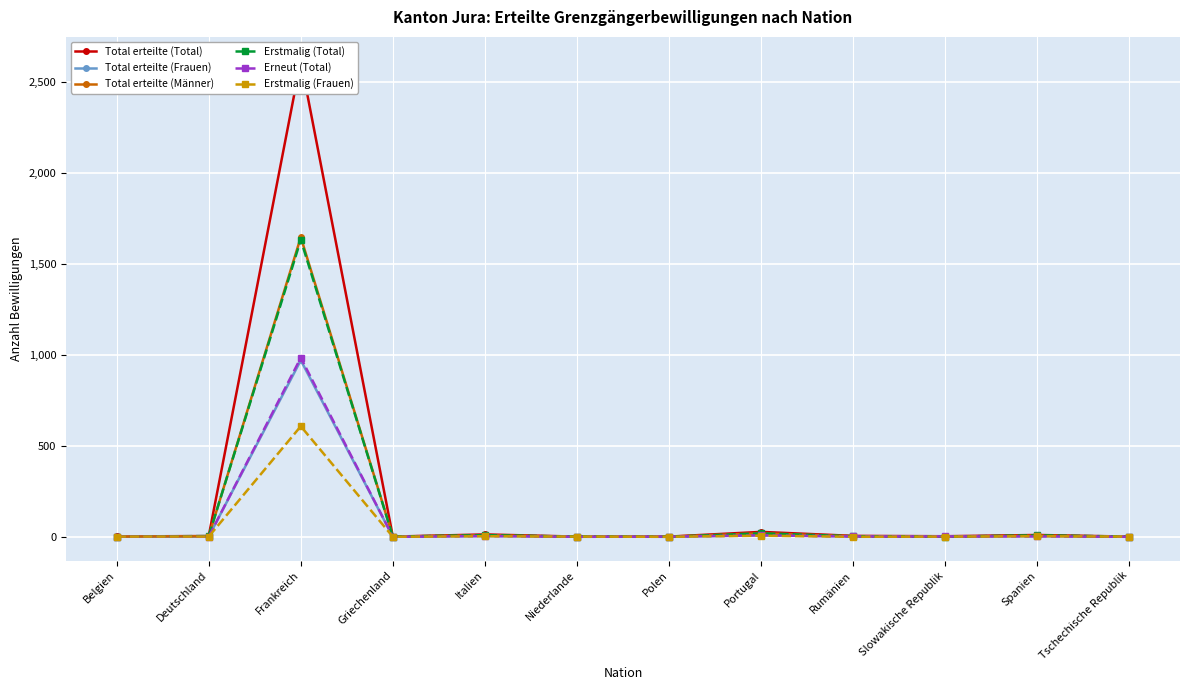

Where is Total erteilte (Männer) nearest to the value 824?

Portugal